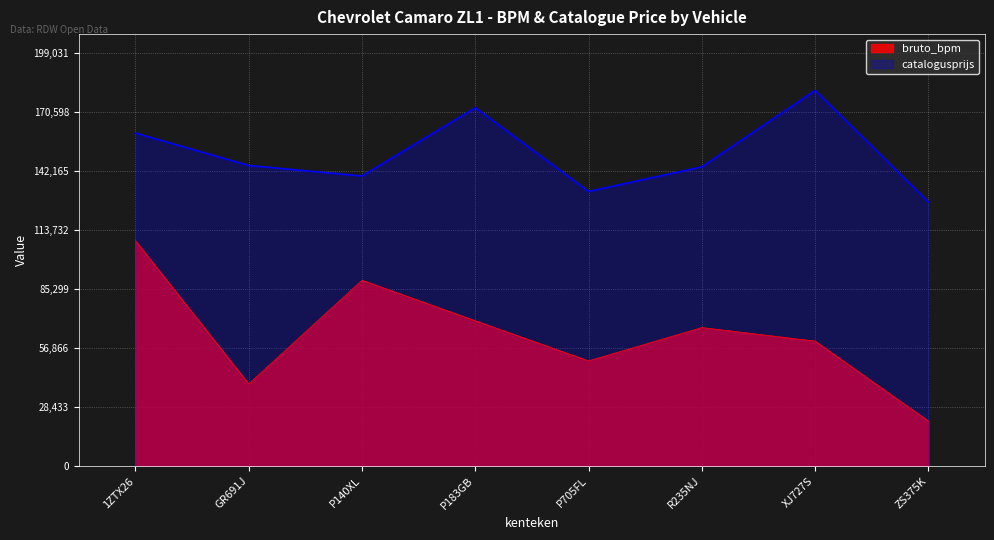

True or false: catalogusprijs and bruto_bpm cross at least once.

False